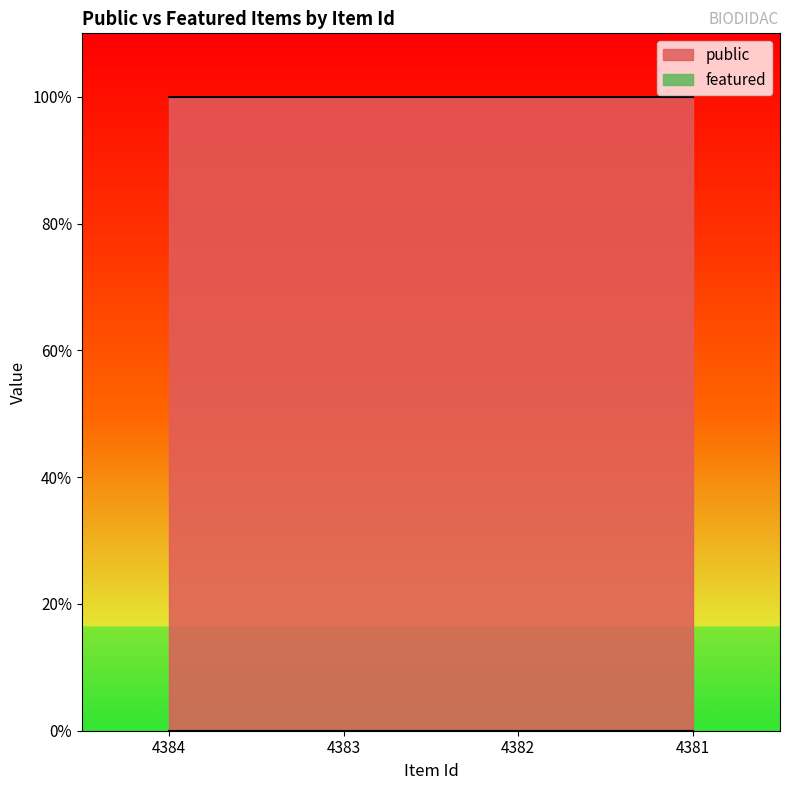

Reading right to left, what are all the values shown in this chart?

public: 1	1	1	1
featured: 0	0	0	0